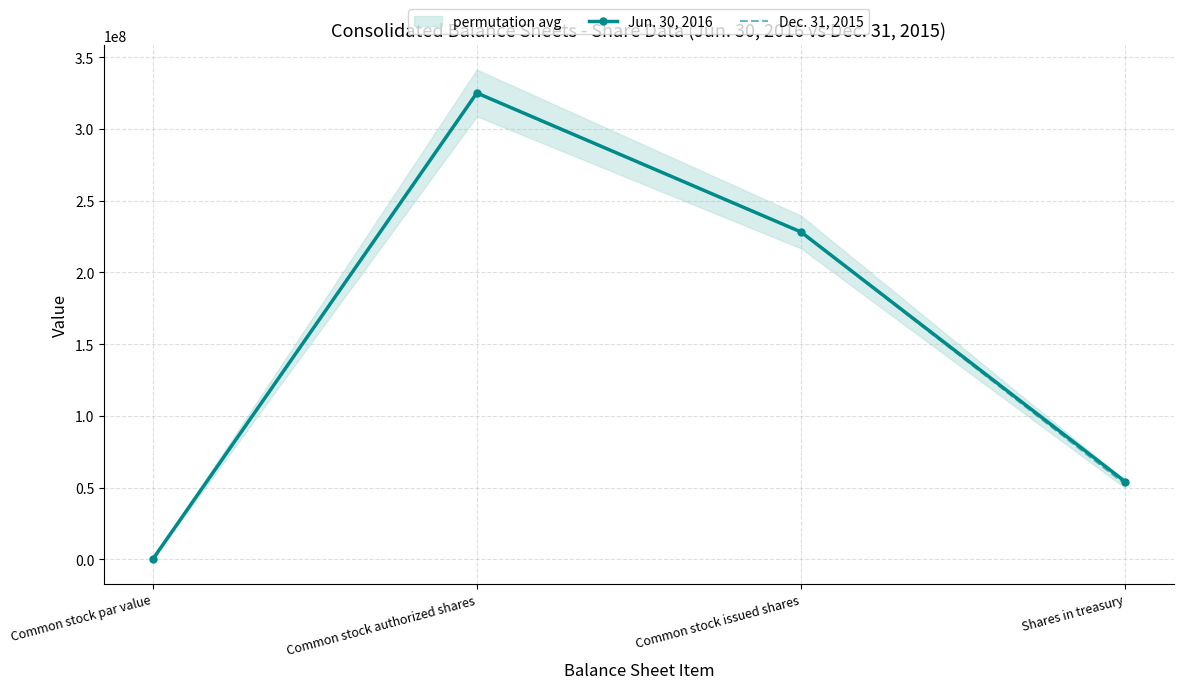

How many data points does each series have?

4